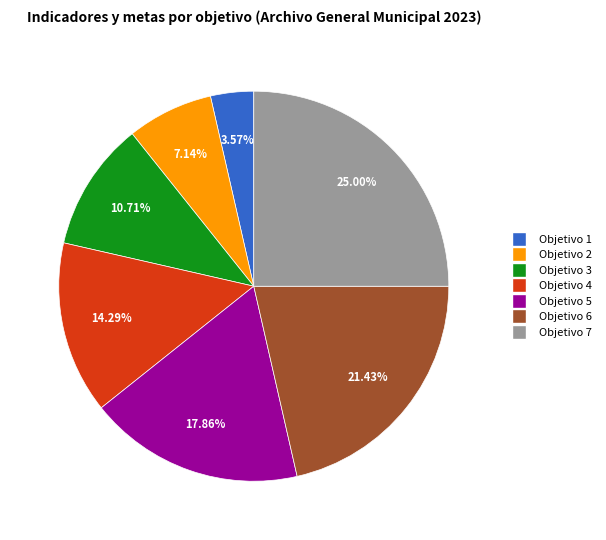

Count the number of slices in the pie.

7